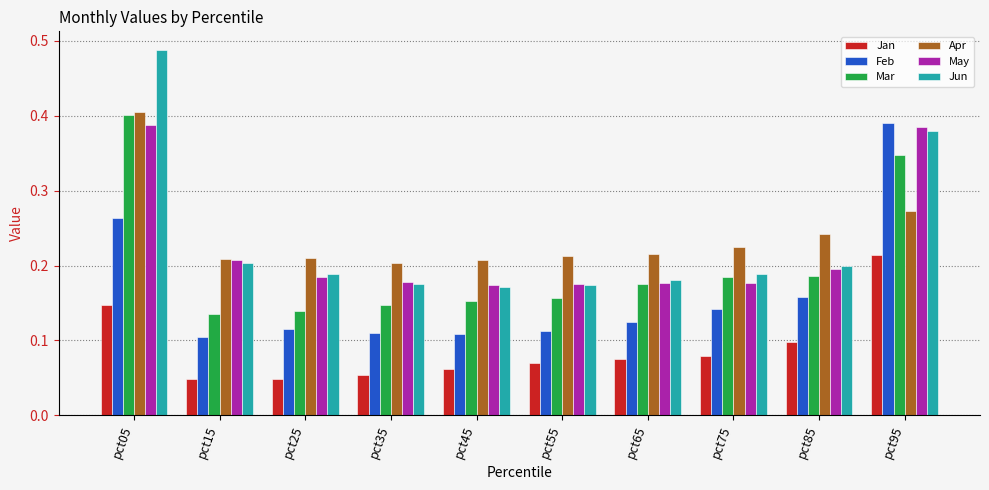

What are all the series names shown in the legend?

Jan, Feb, Mar, Apr, May, Jun